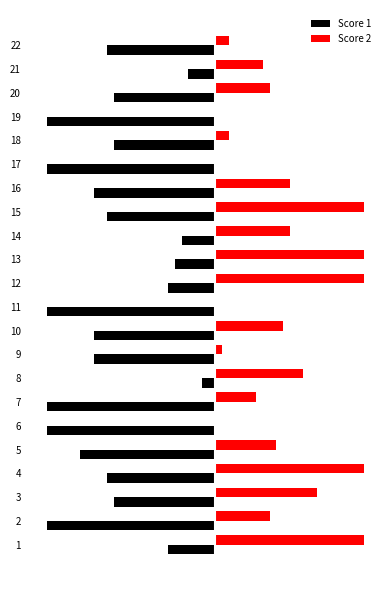

What are all the series names shown in the legend?

Score 1, Score 2